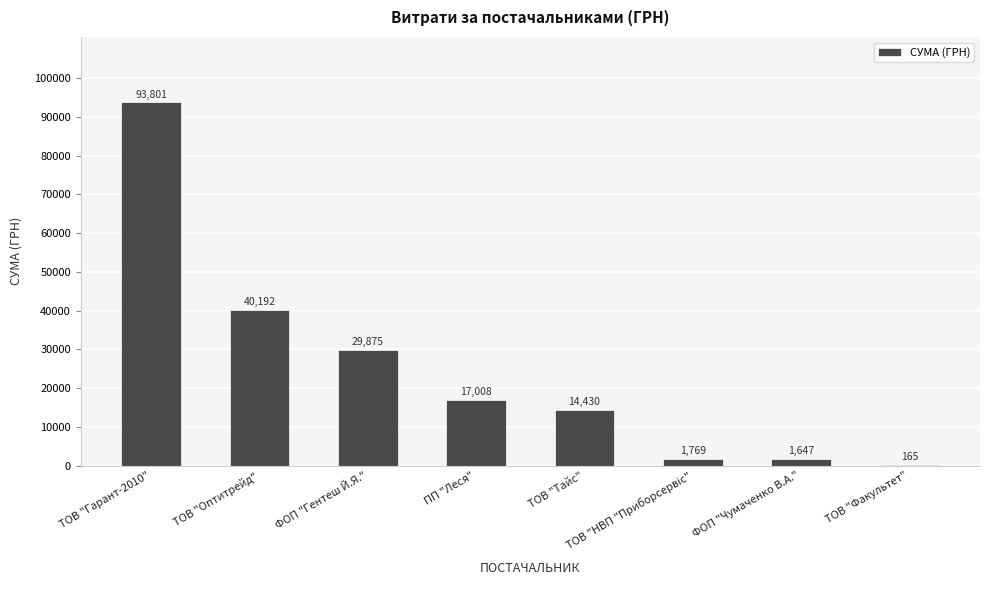

True or false: the data shows 14430.0 at ТОВ "Тайс".

True